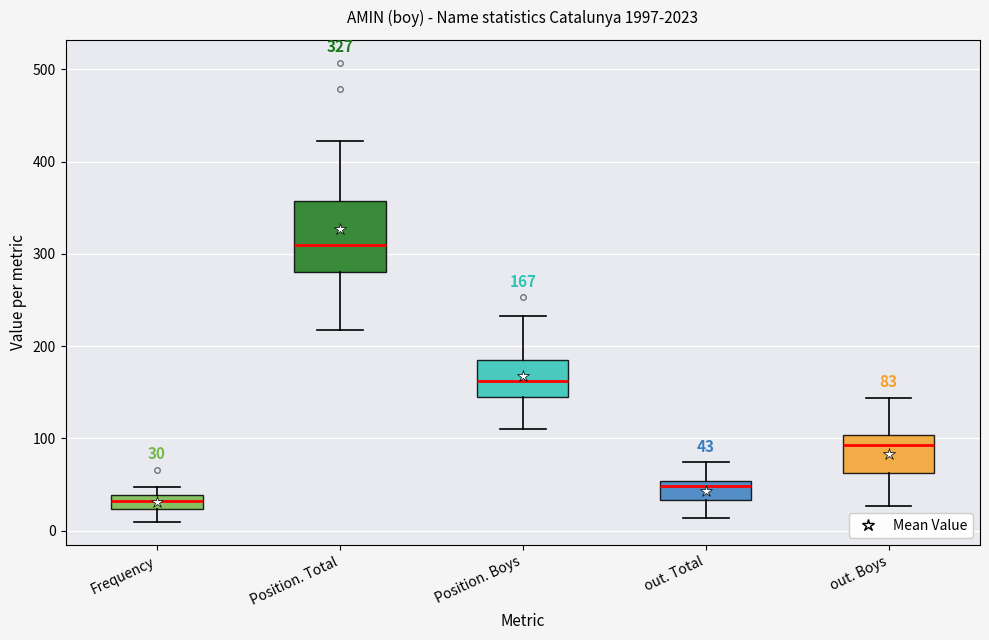

Which box has the lowest median line?

Frequency